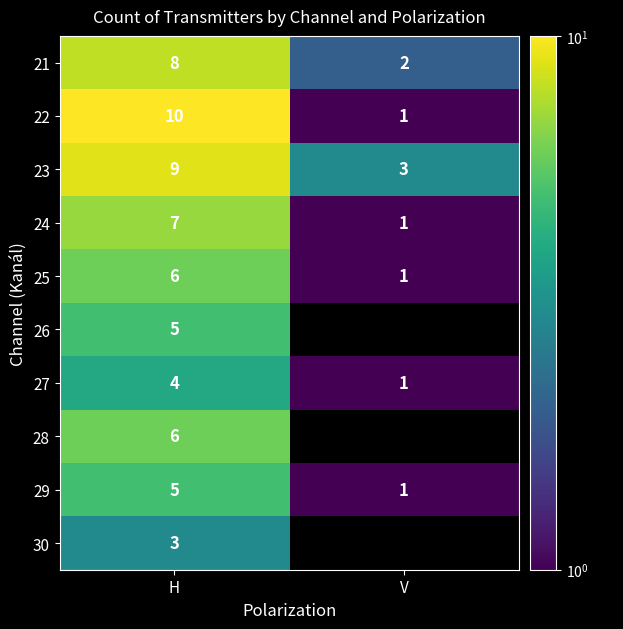

Count the number of data series in this chart.

10